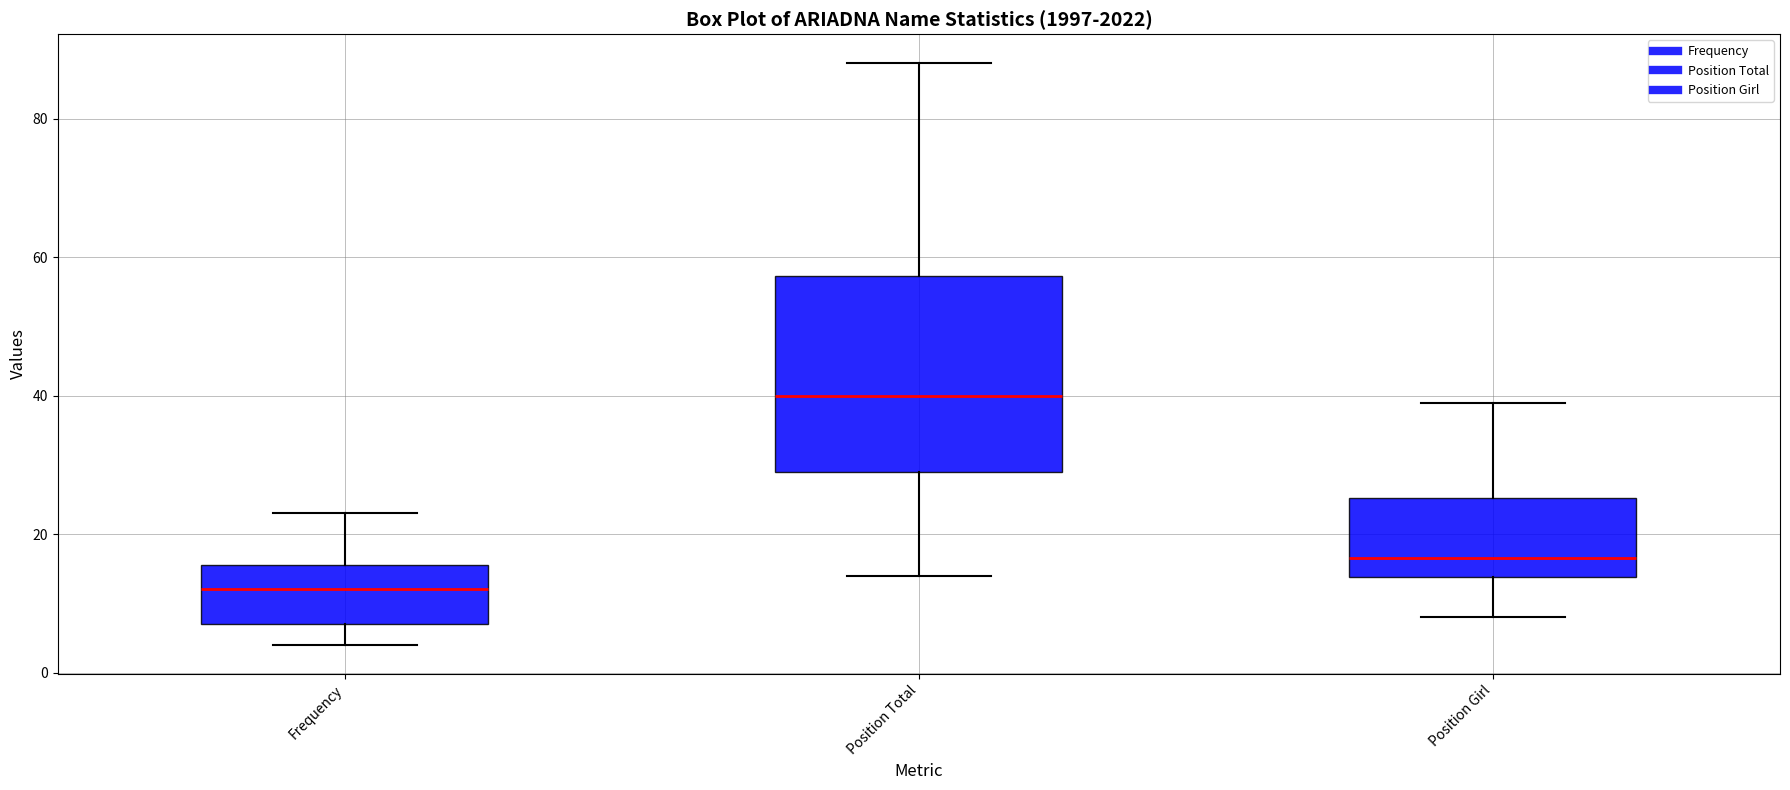

Reading left to right, read every box against the y-axis: the position of its median line, the range the box covers, and the ends of its whiskers. The values are not printed on the chart, so give them approximately, as read against the axis.

Frequency: median 12, box 8 to 16, whiskers 4 to 24
Position Total: median 40, box 30 to 58, whiskers 14 to 88
Position Girl: median 16, box 14 to 26, whiskers 8 to 40